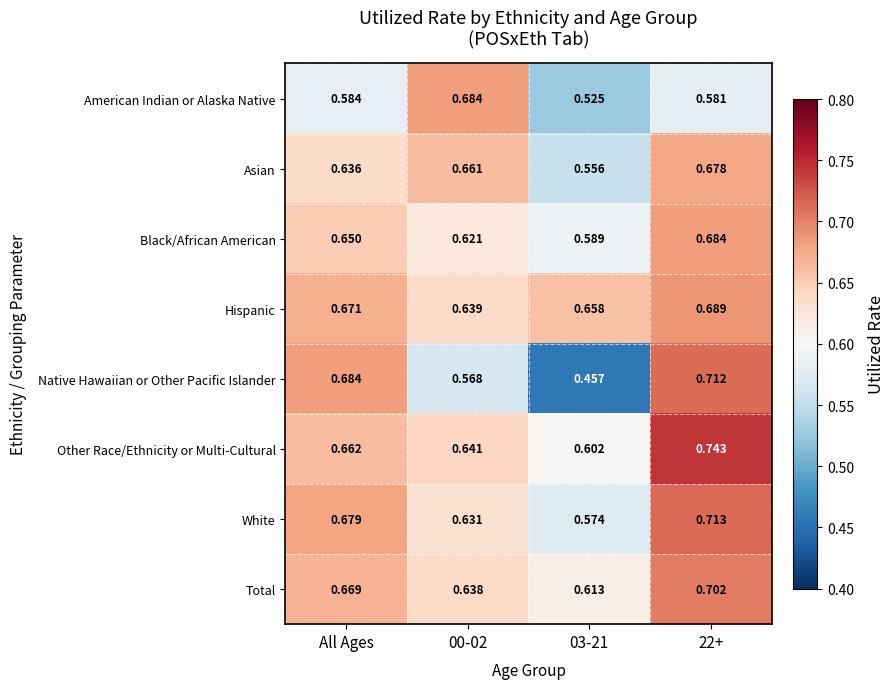

At 22+, list the series in order from smallest to largest.

American Indian or Alaska Native, Asian, Black/African American, Hispanic, Total, Native Hawaiian or Other Pacific Islander, White, Other Race/Ethnicity or Multi-Cultural